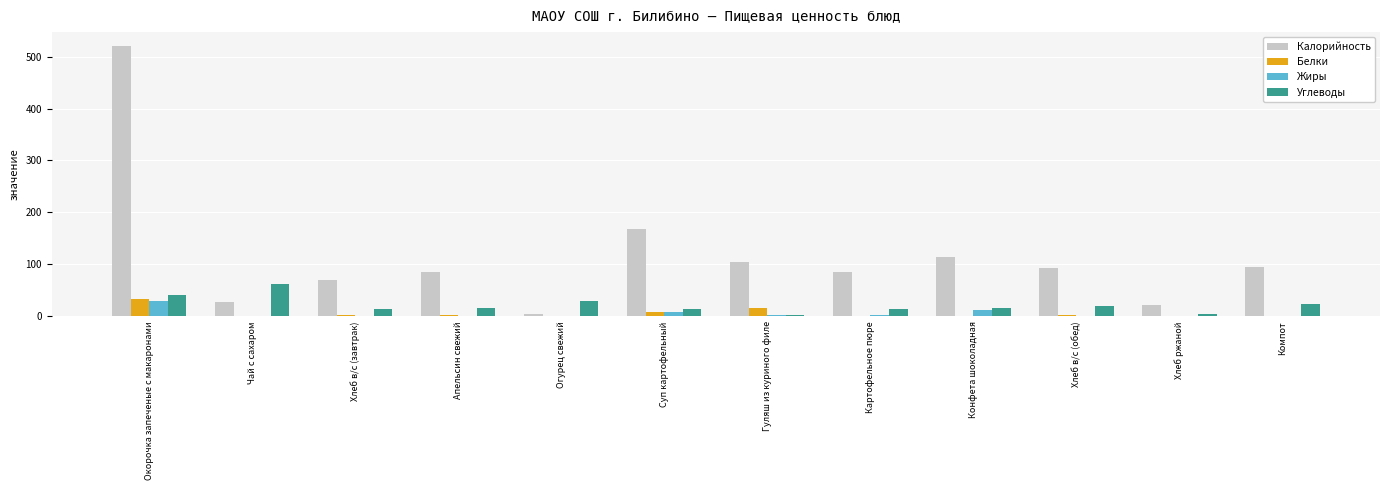

The value of Калорийность at Компот is 127.7. True or false?

False